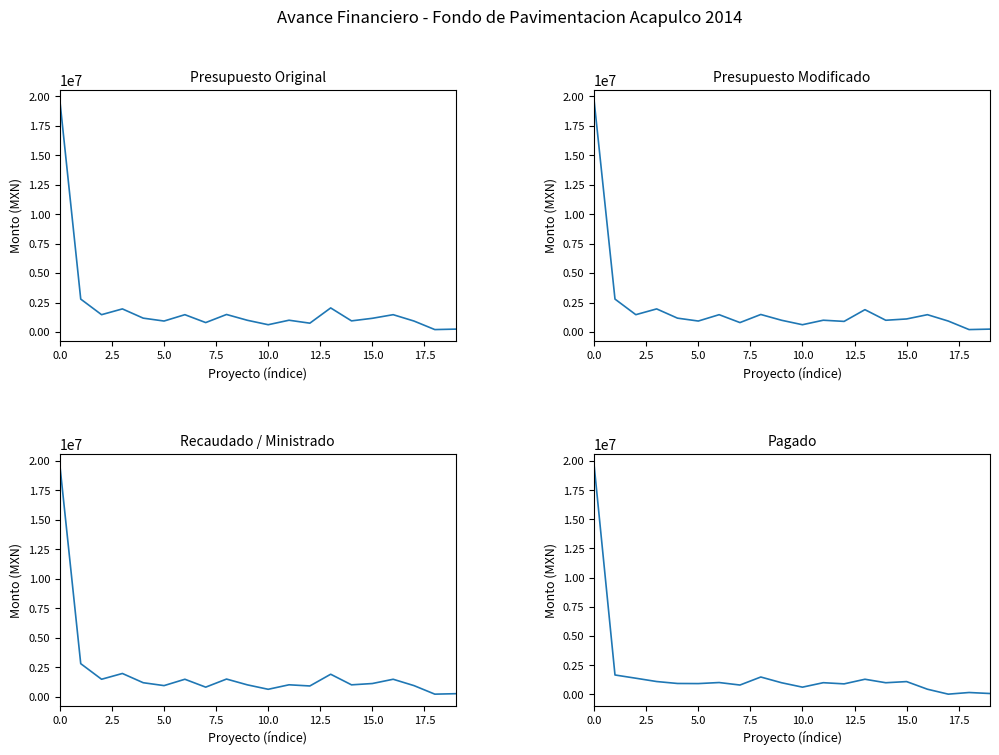

How many lines are shown in the chart?

4